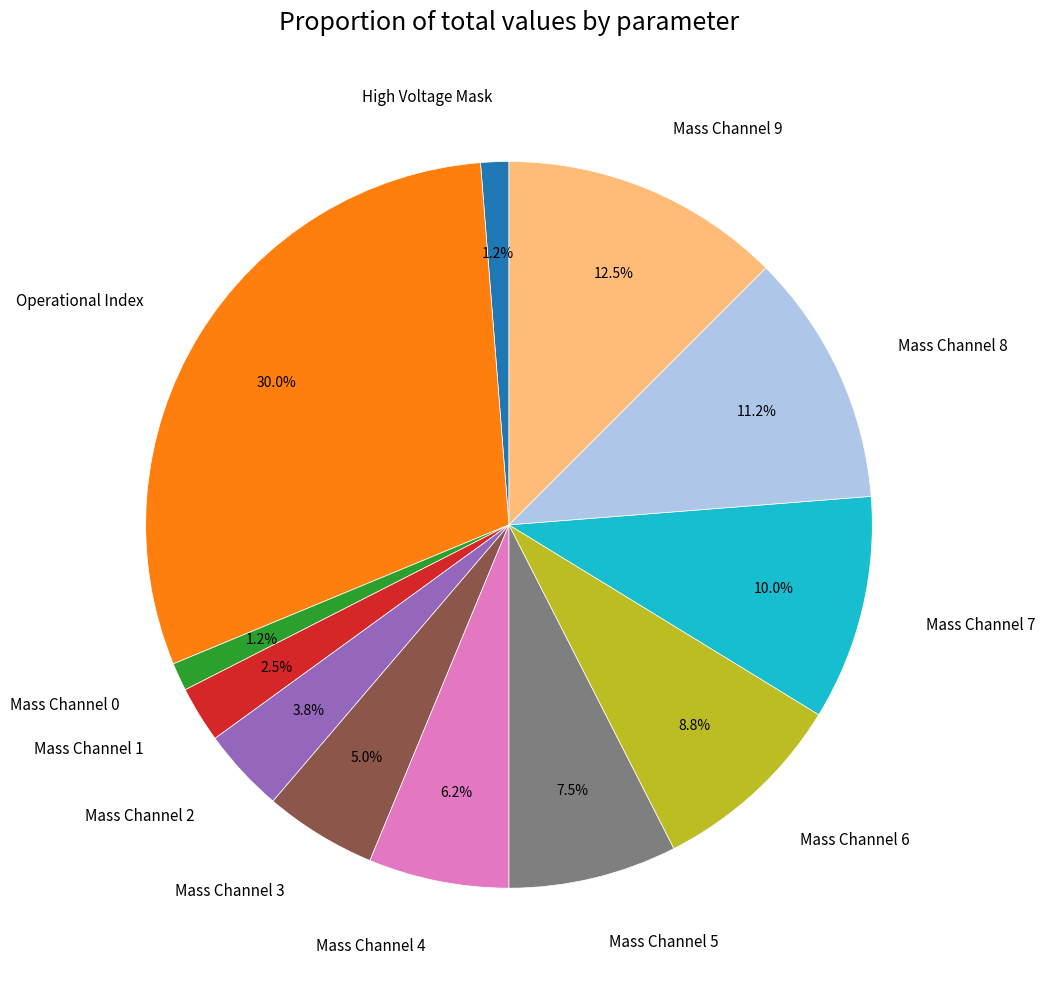

Does Mass Channel 4 account for over 50% of the chart?

No